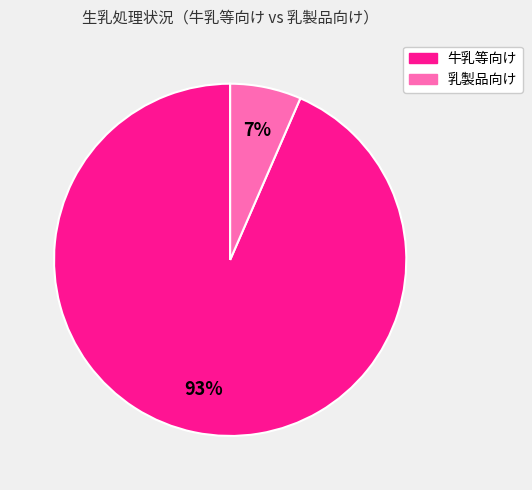

Does any single category account for the majority?

Yes